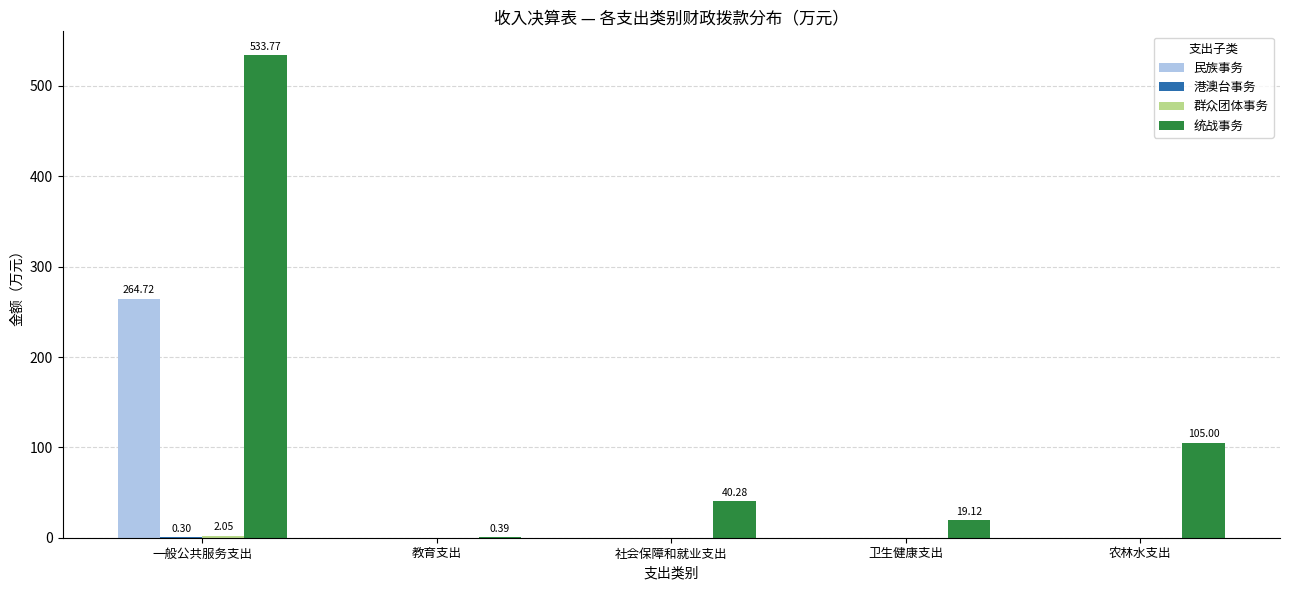

Which series has the largest total across all categories?

统战事务